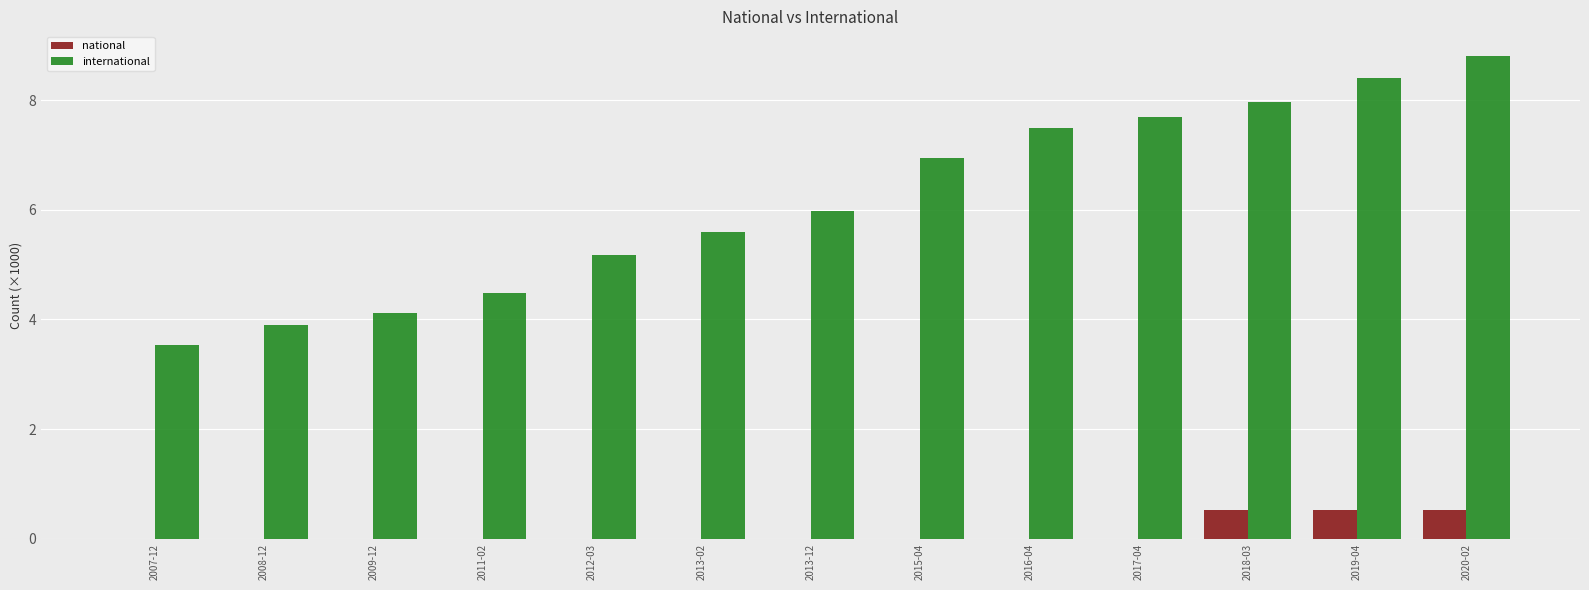

What is the greatest value displayed?

8.8